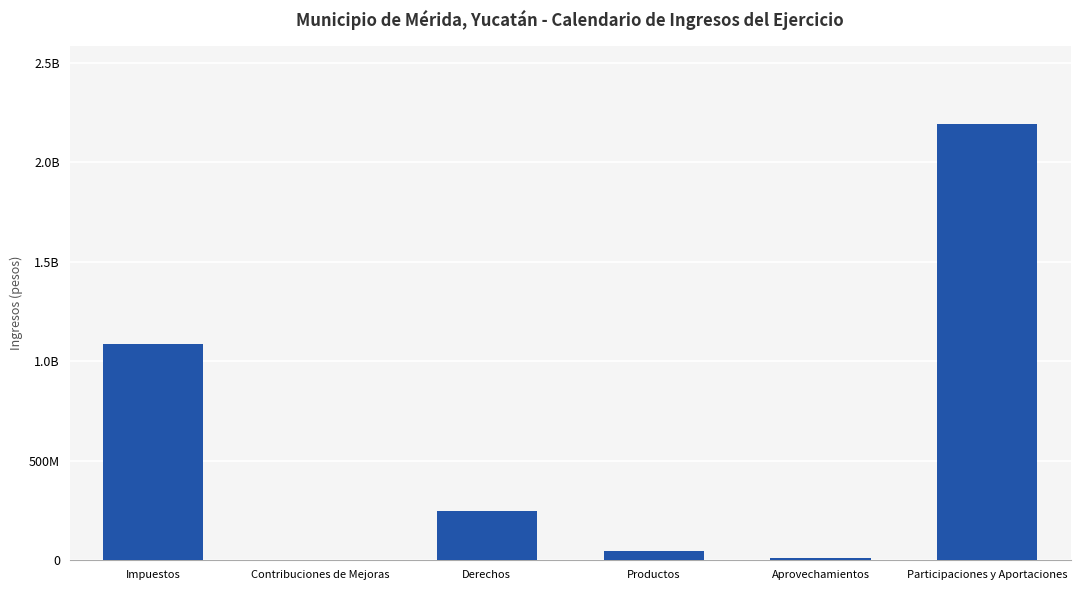

Reading left to right, list all the values displayed in this chart.

Impuestos=1085668450	Contribuciones de Mejoras=0	Derechos=249327156	Productos=46126482	Aprovechamientos=10926669	Participaciones y Aportaciones=2193114069